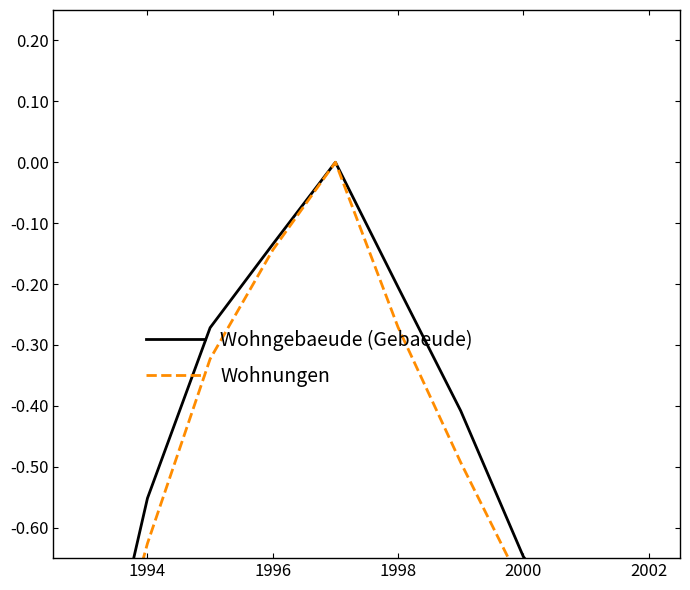

Between 1996 and 2000, which series saw the biggest shift?

Wohnungen